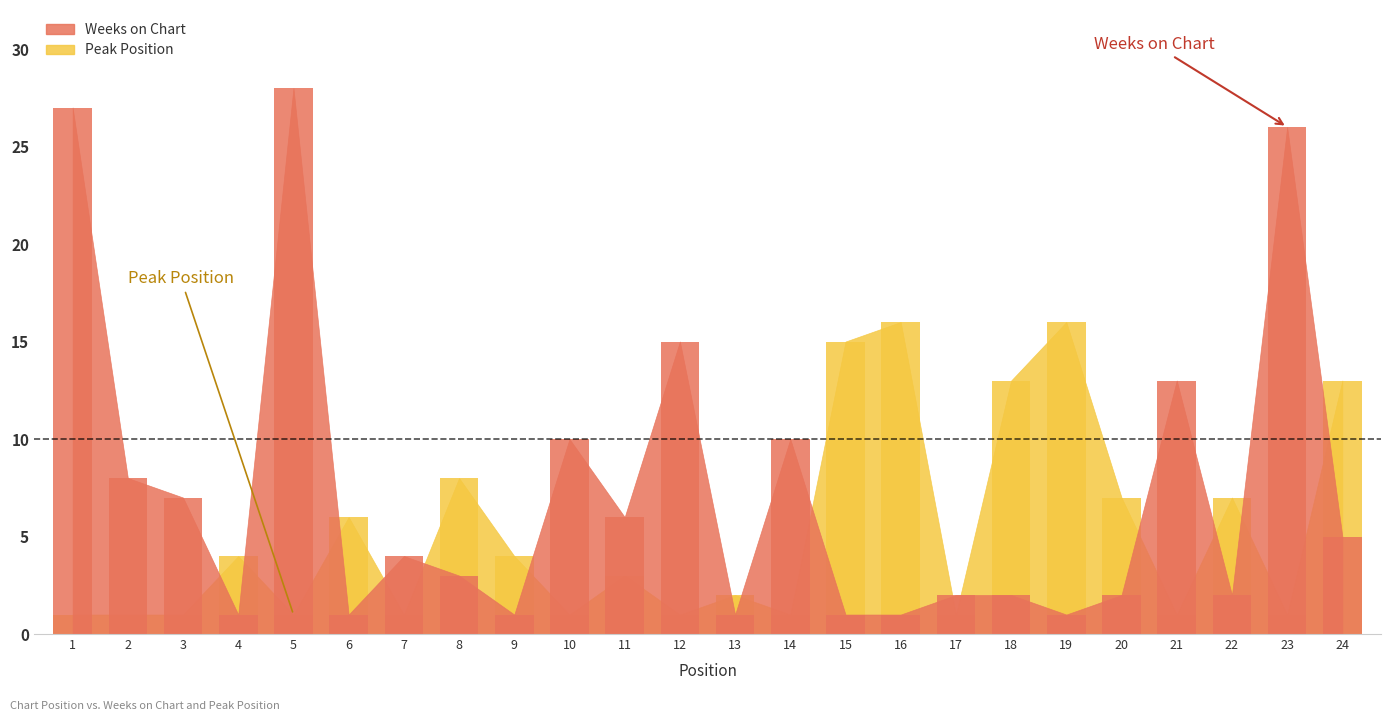

What is the spread (max minus min) of values at 13?

1